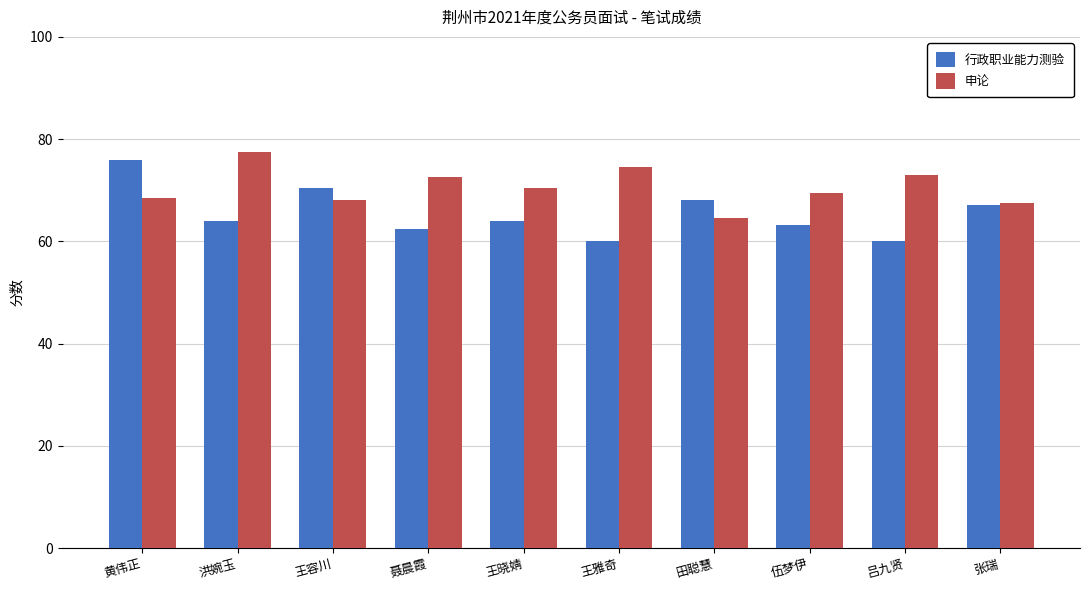

Which series has the widest spread of values?

行政职业能力测验